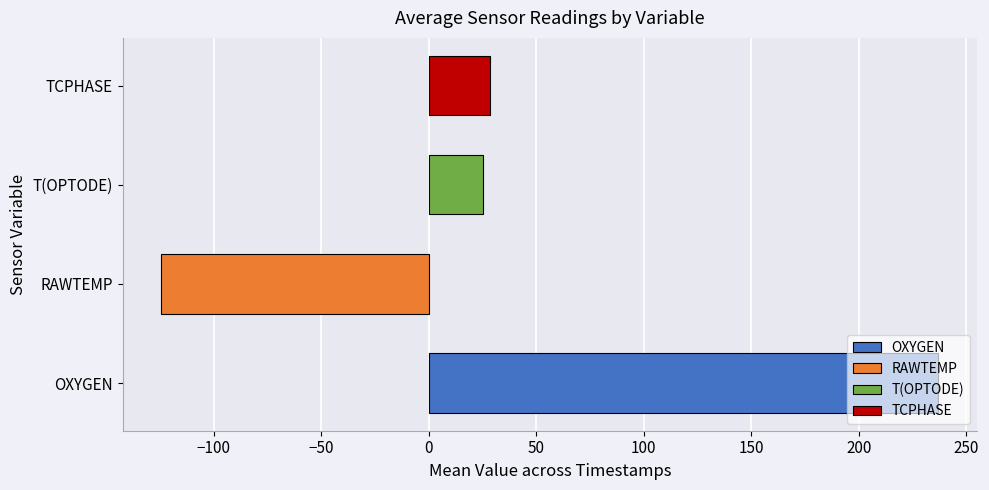

What value does the TCPHASE series have at 1345938429?

28.6